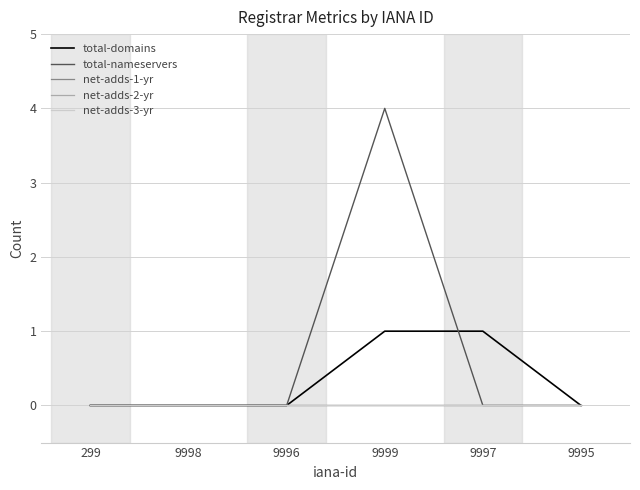

What is the label of the 1st point from the right?

9995